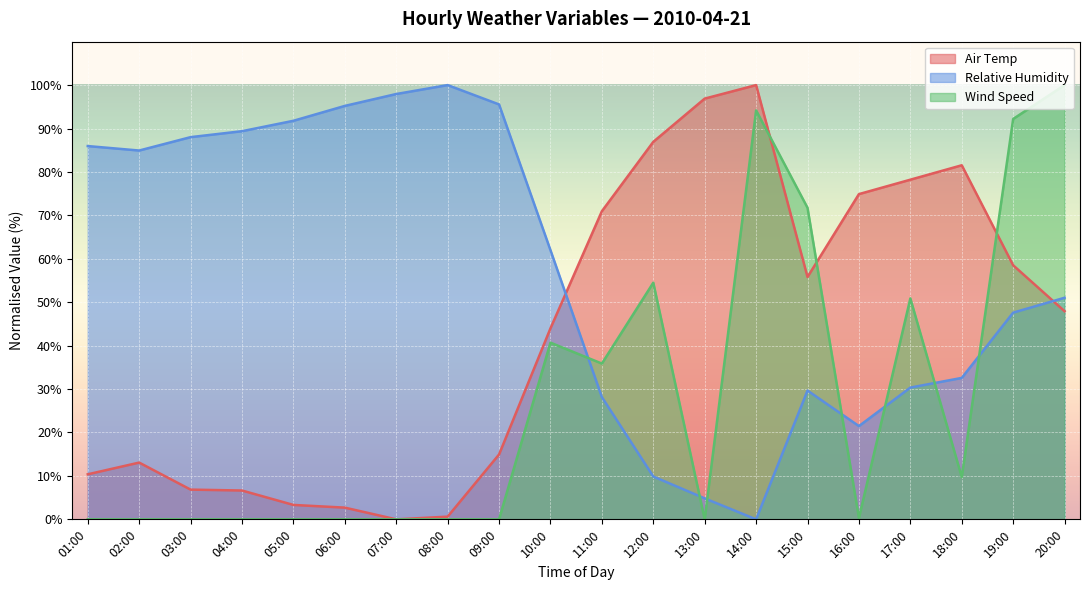

What is the value of the Wind Speed point at the 20th from the left?

100.0